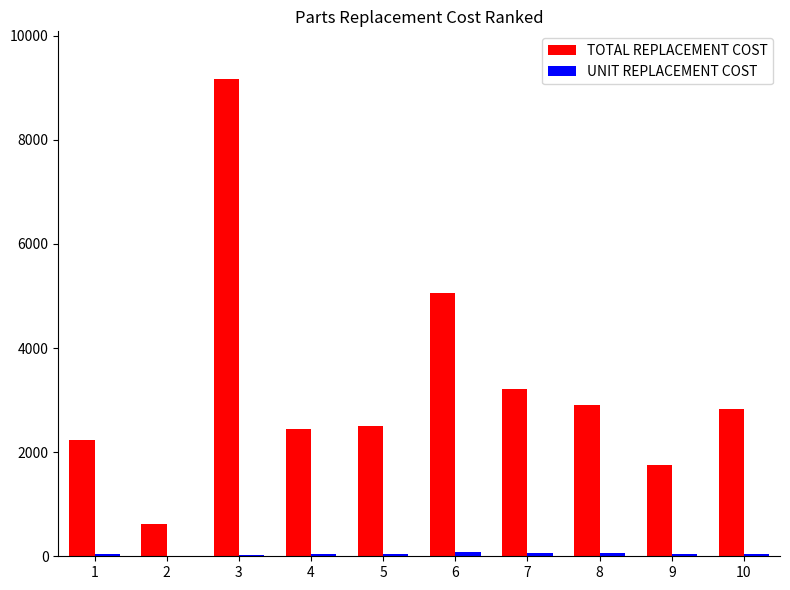

Which series has the largest total across all categories?

TOTAL REPLACEMENT COST